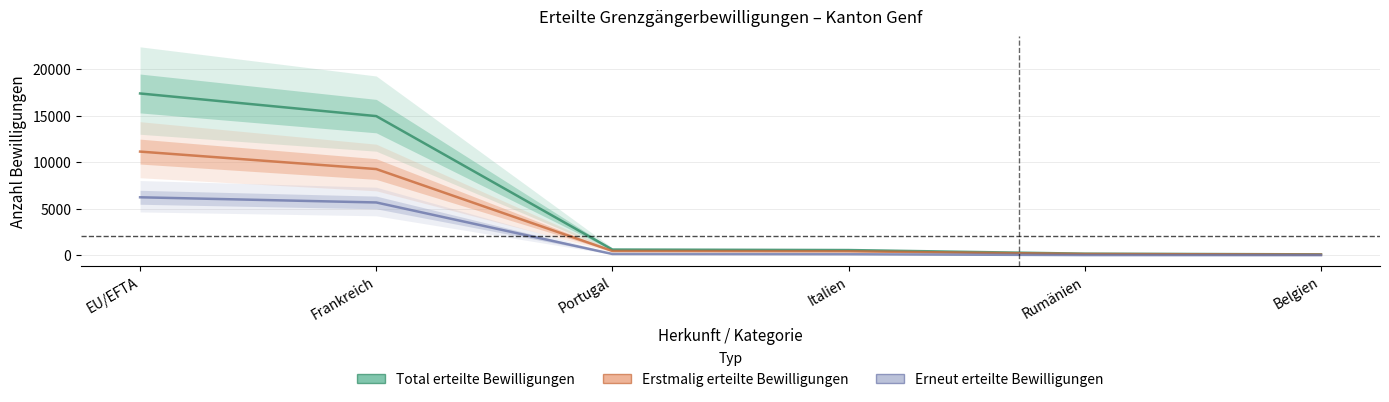

At which category is the sum across all series the highest?

EU/EFTA